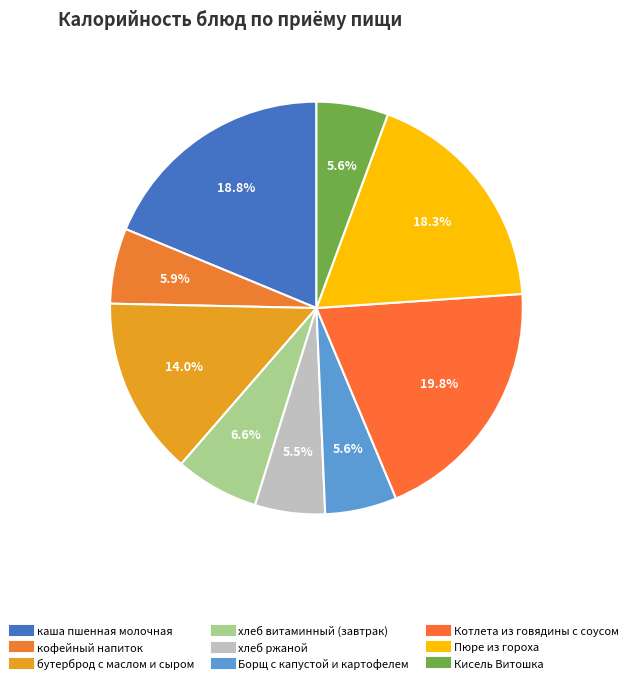

What is the ratio of the value at хлеб витаминный (завтрак) to the value at Борщ с капустой и картофелем?

1.2